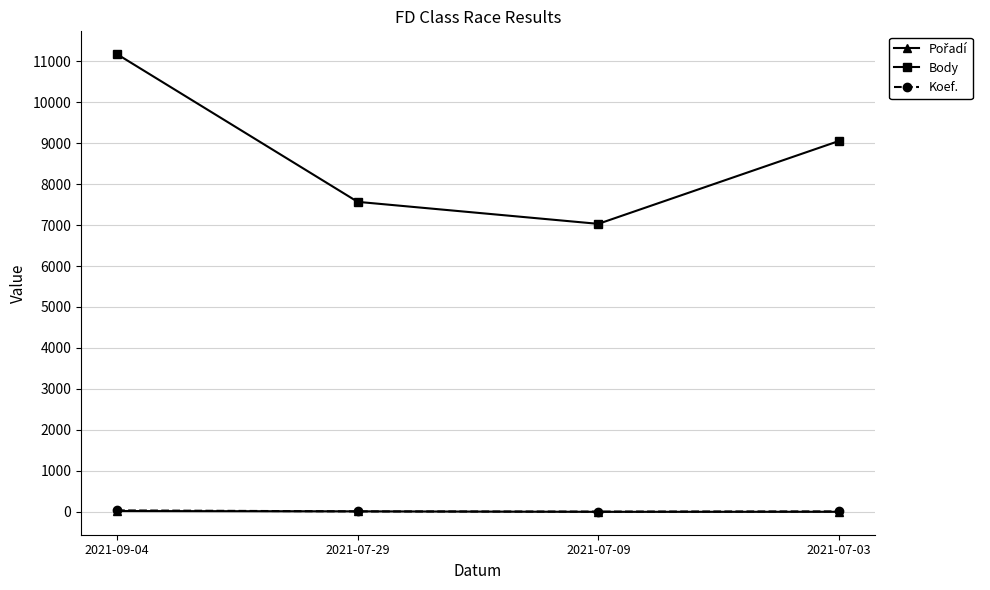

At how many categories does at least one series exceed 2660?

4